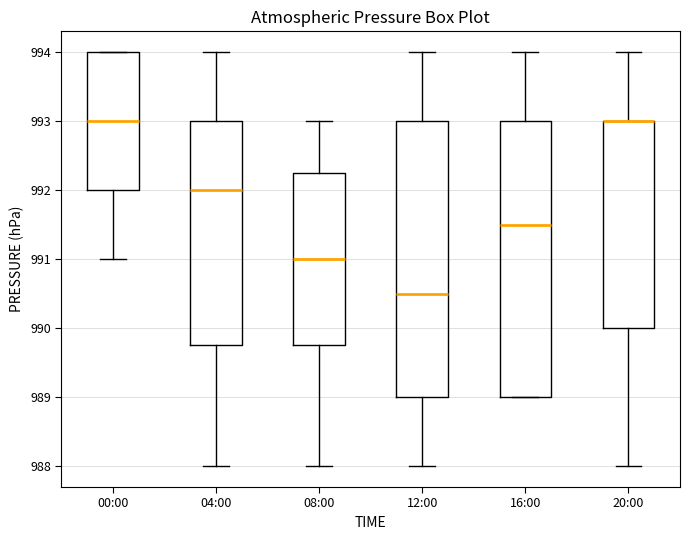

Where does the lower whisker of the box for 12:00 end on the y-axis? The values are not printed on the chart, so give them approximately, as read against the axis.

988.0